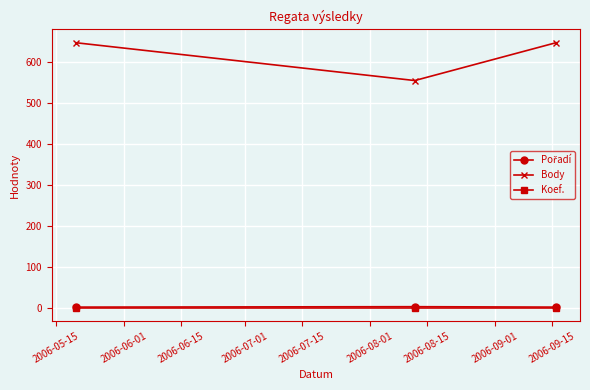

What is the highest value of the Body series?

646